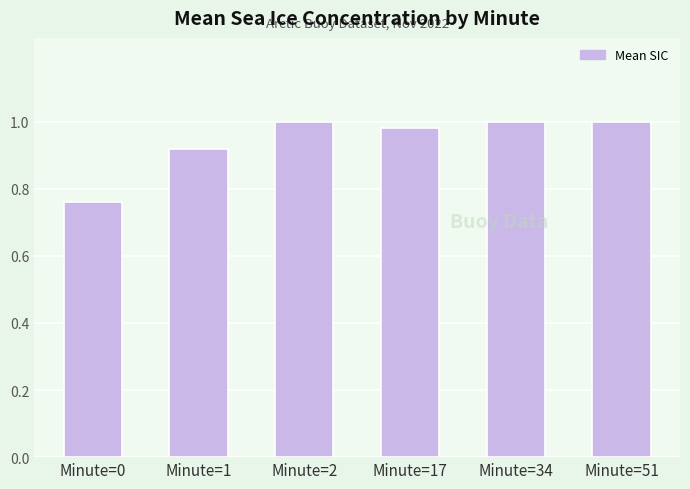

True or false: the data shows 1.0 at Minute=34.

True